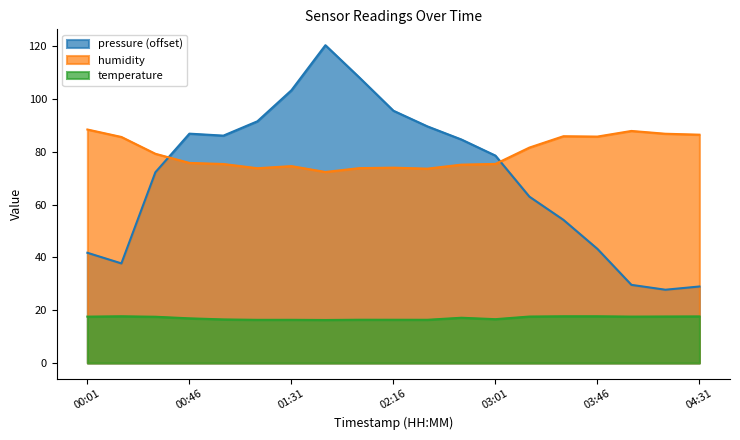

How many values in the temperature series are below 17?

9